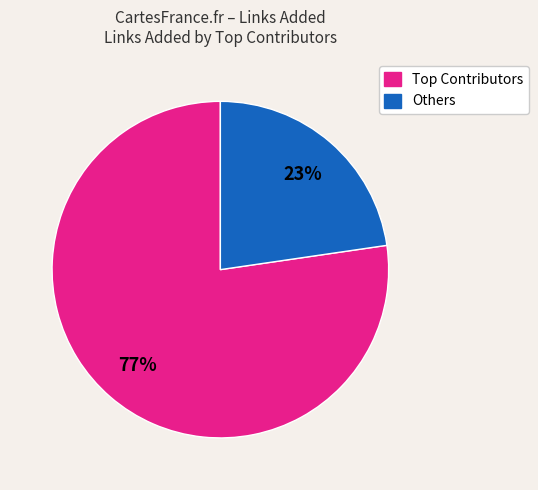

Is there a majority slice in this chart?

Yes